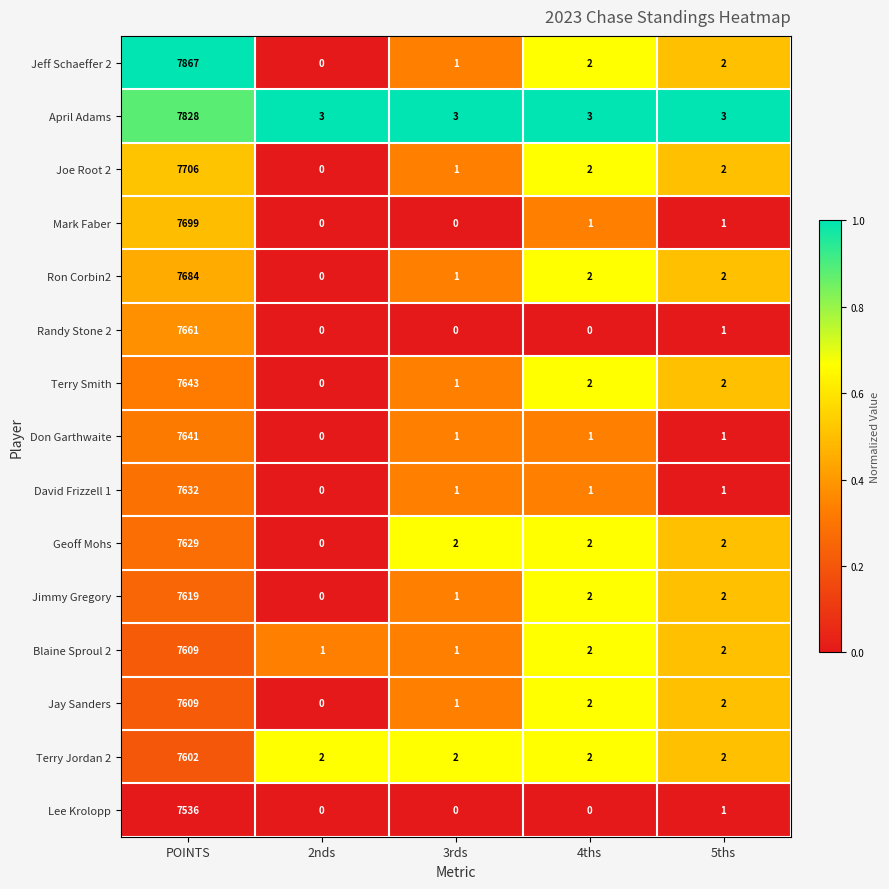

How many distinct data groups are displayed?

15